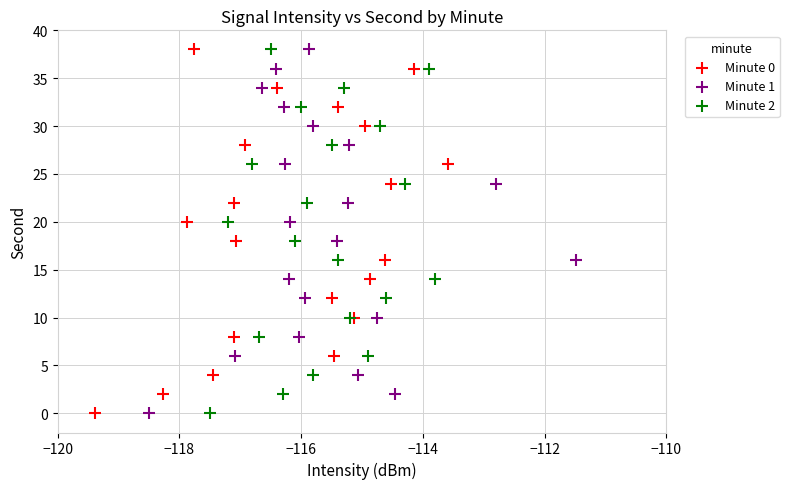

What are all the series names shown in the legend?

Minute 0, Minute 1, Minute 2